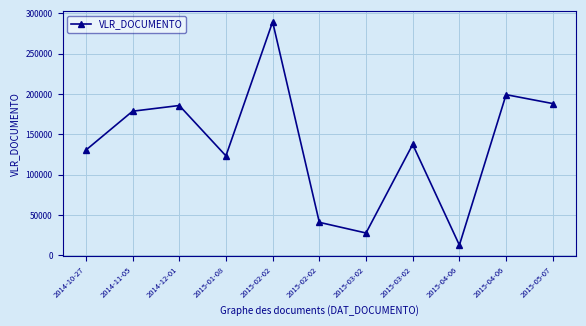

Where is the data nearest to the value 151144?

2015-03-02